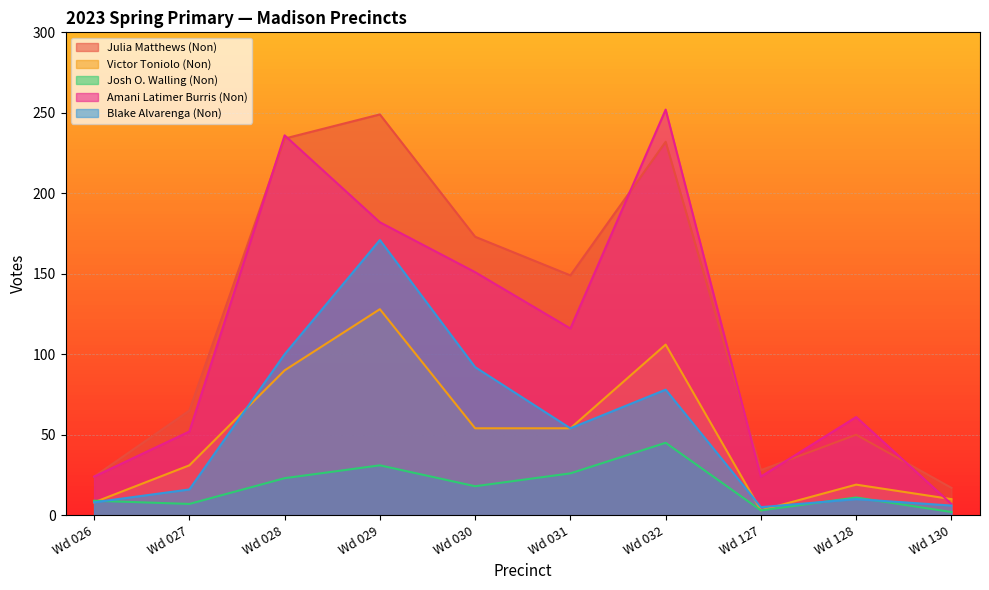

What is the sum of all Amani Latimer Burris (Non) values?

1105